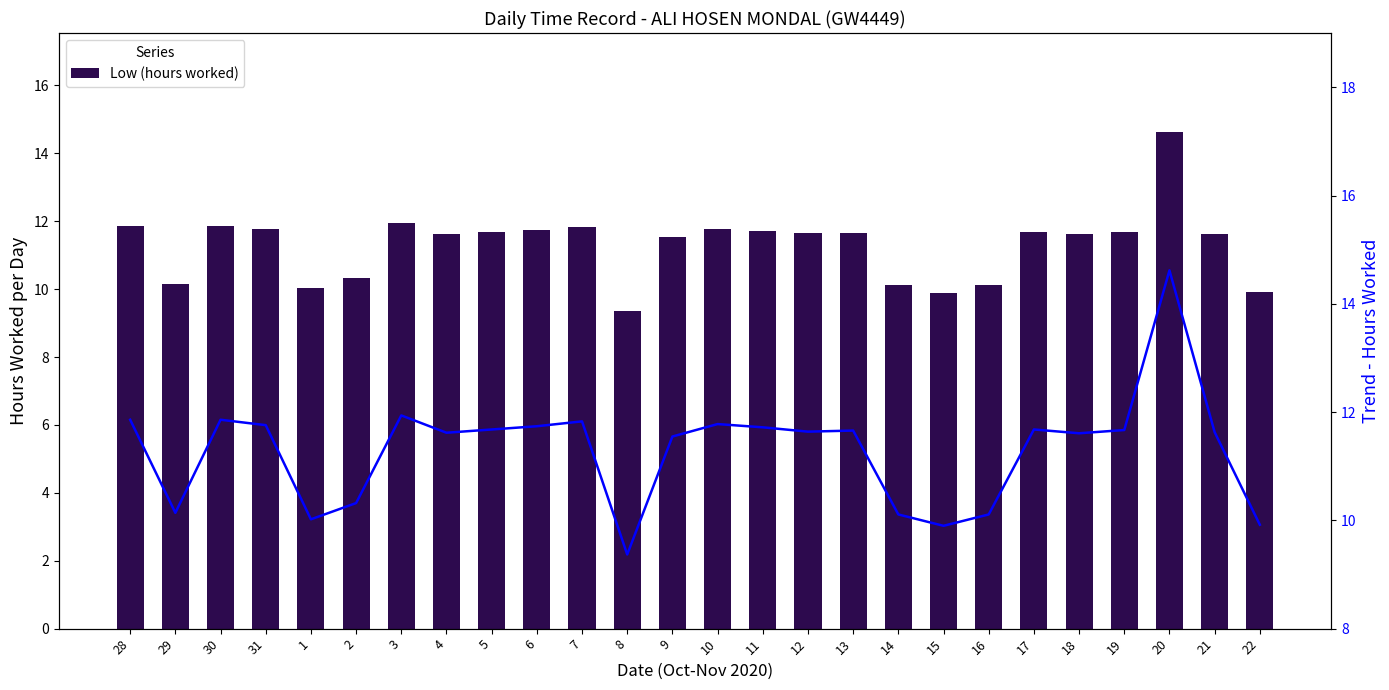

What is the maximum value for Trend (hours)?

14.6